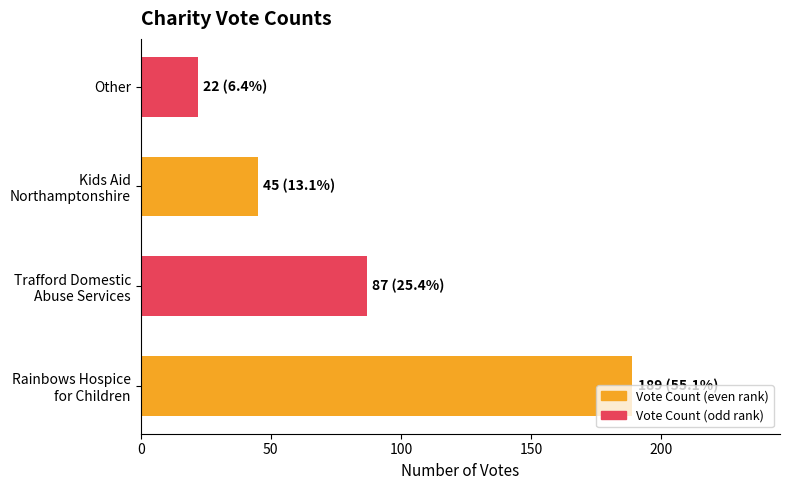

How many categories are shown in the chart?

4